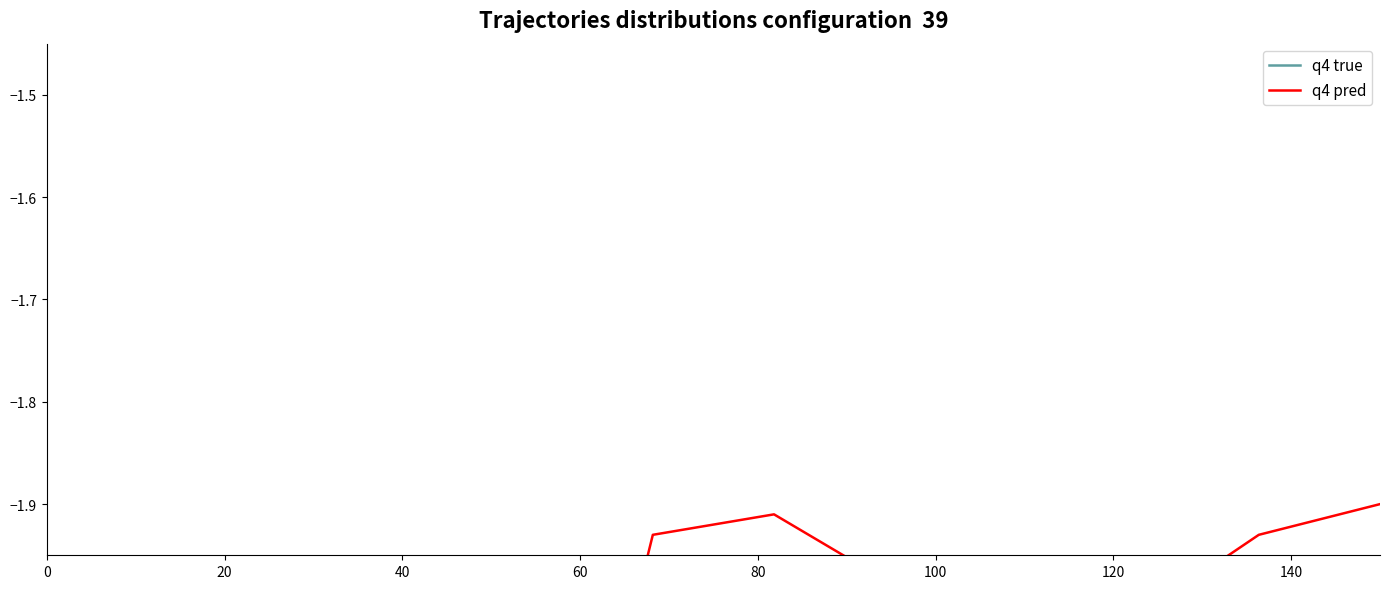

Rank the series at 140 from lowest to highest value.

q4 true, q4 pred